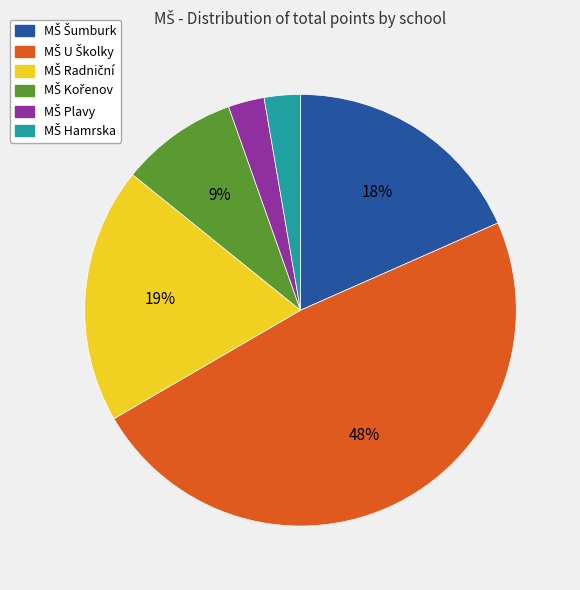

Does any single category account for the majority?

No